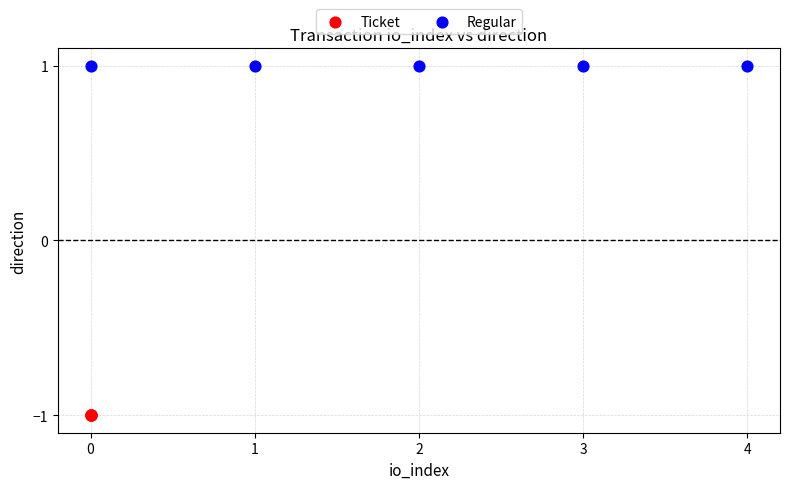

Which series contains the lowest Y value?

Ticket